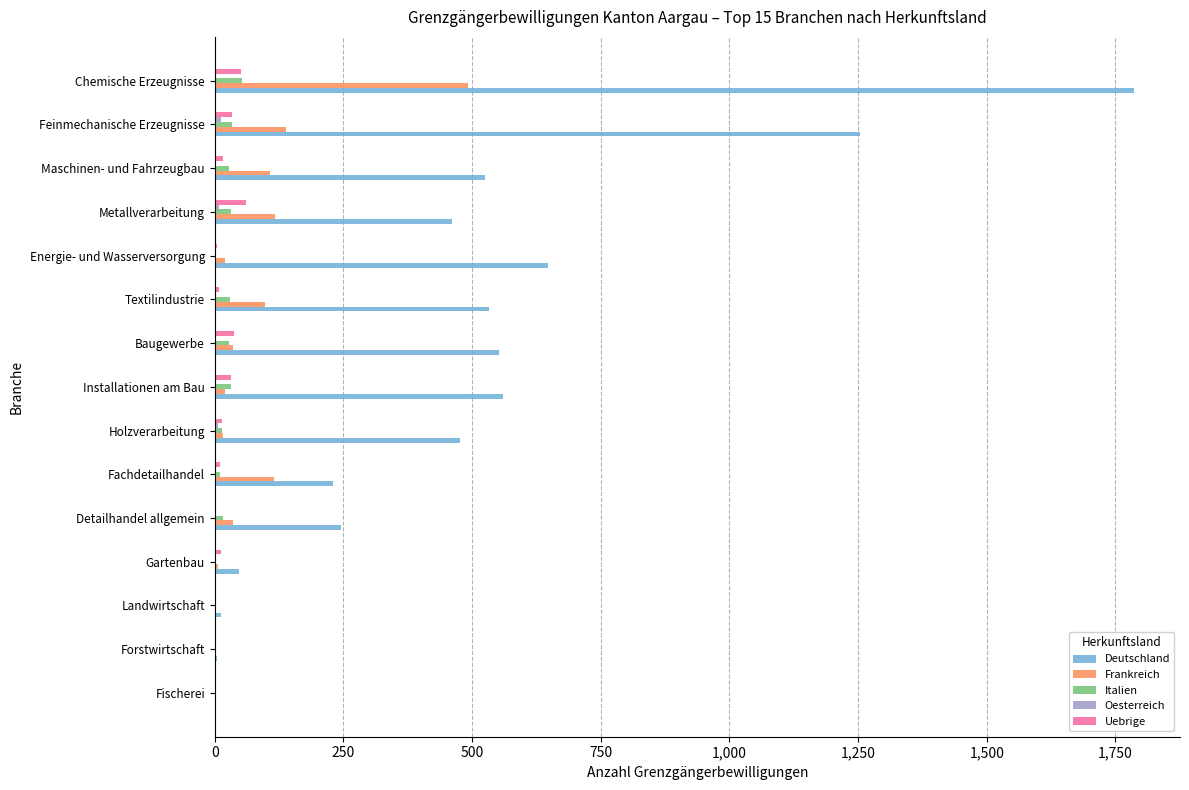

At which label is Deutschland closest to 894?

Energie- und Wasserversorgung